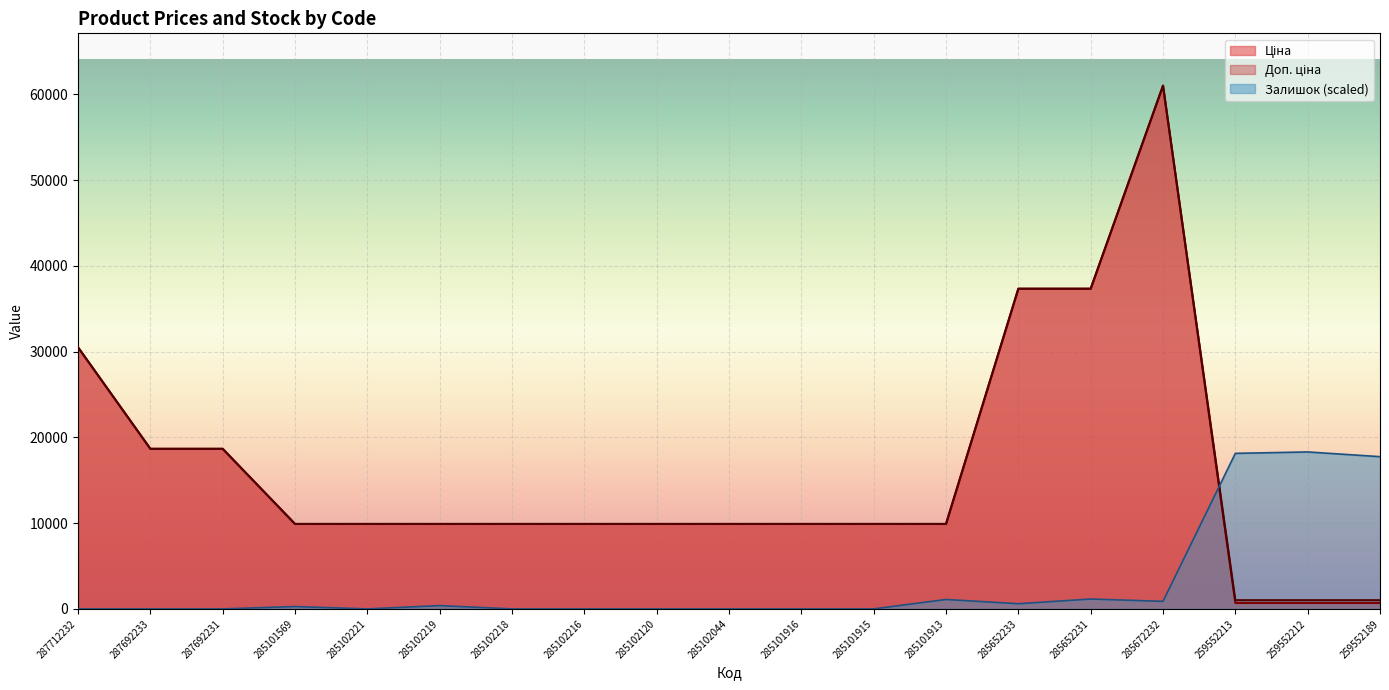

Is it true that Залишок (scaled) equals 604.7 at 285652233?

True